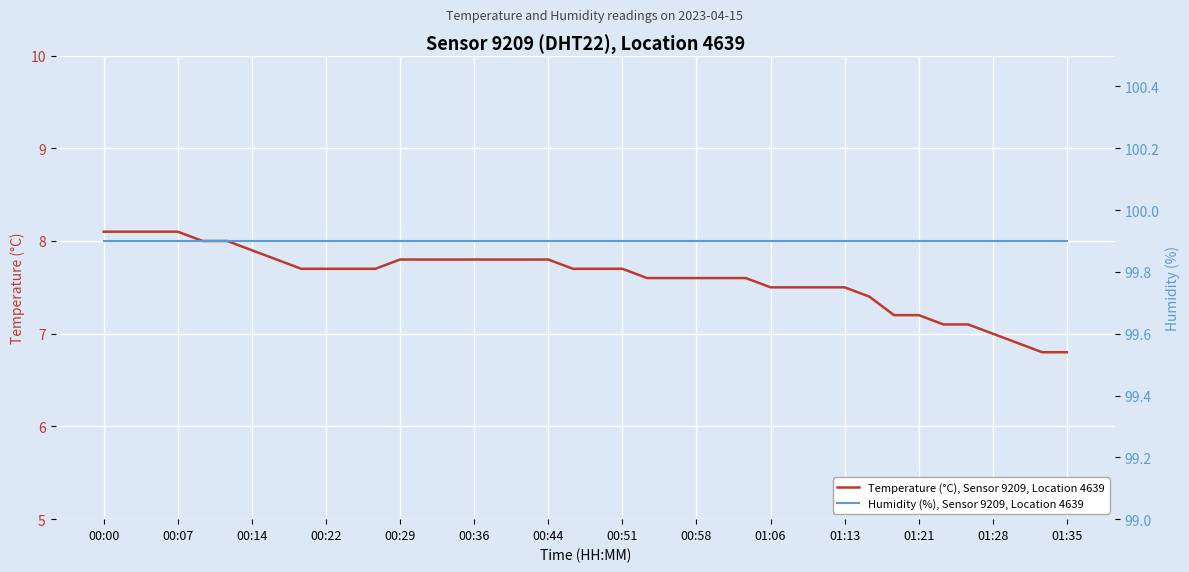

Is it true that Temperature (°C), Sensor 9209, Location 4639 equals 7.8 at 00:44?

True